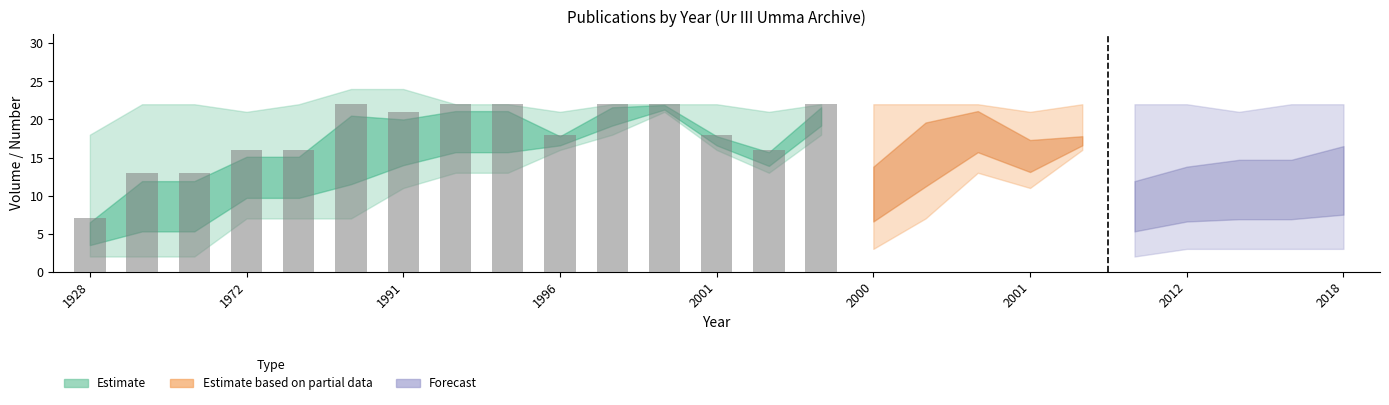

Reading left to right, what are all the values shown in this chart?

7	13	13	16	16	22	21	22	22	18	22	22	18	16	22